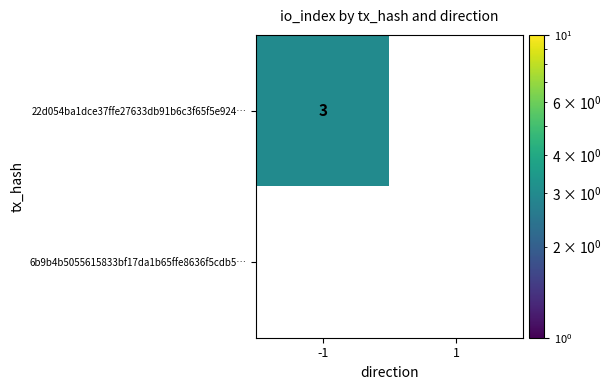

What is the difference between the maximum and minimum values in the 22d054ba1dce37ffe27633db91b6c3f65f5e924… series?

3